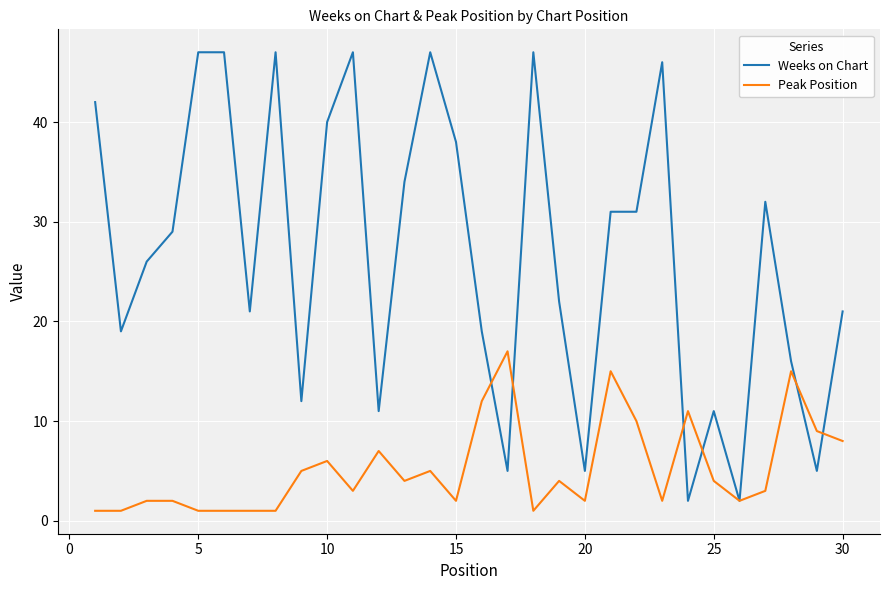

How many values in the Peak Position series are below 4?

15